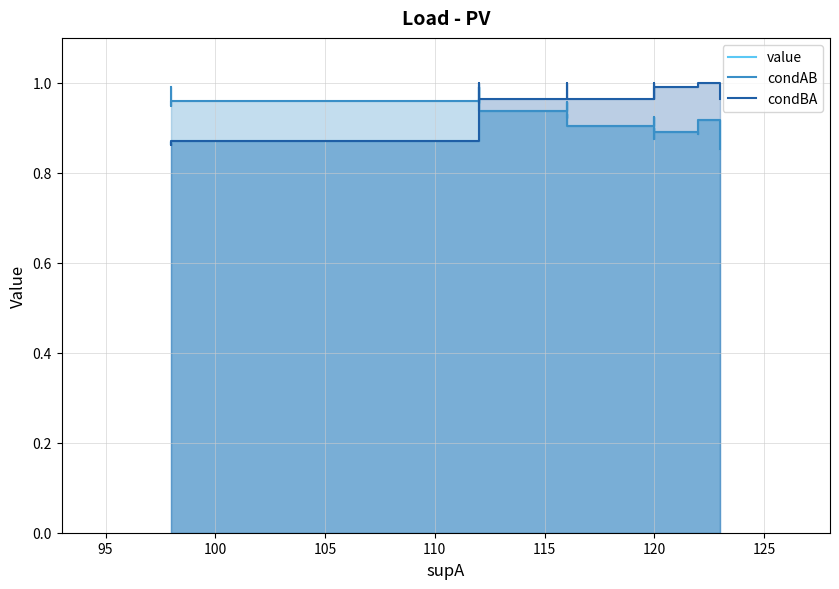

How many lines are shown in the chart?

3